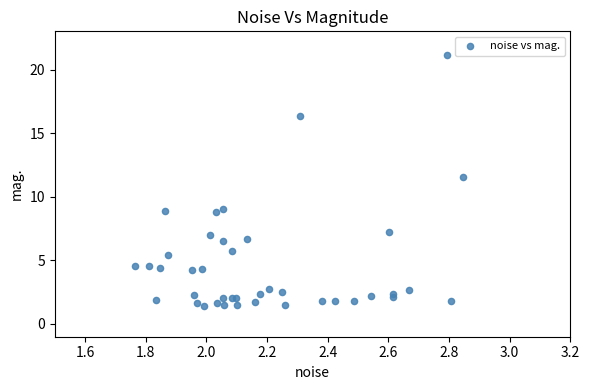

What Y value in the scatter plot is closest to 11?

11.5